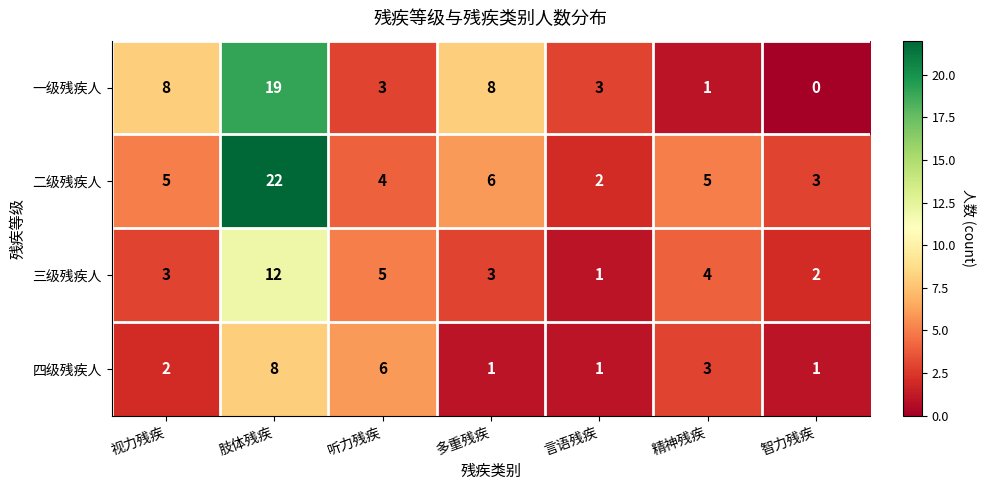

What is the spread (max minus min) of values at 多重残疾?

7